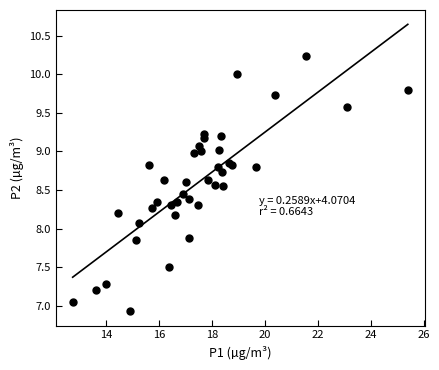

What Y value in the scatter plot is closest to 8?

8.1